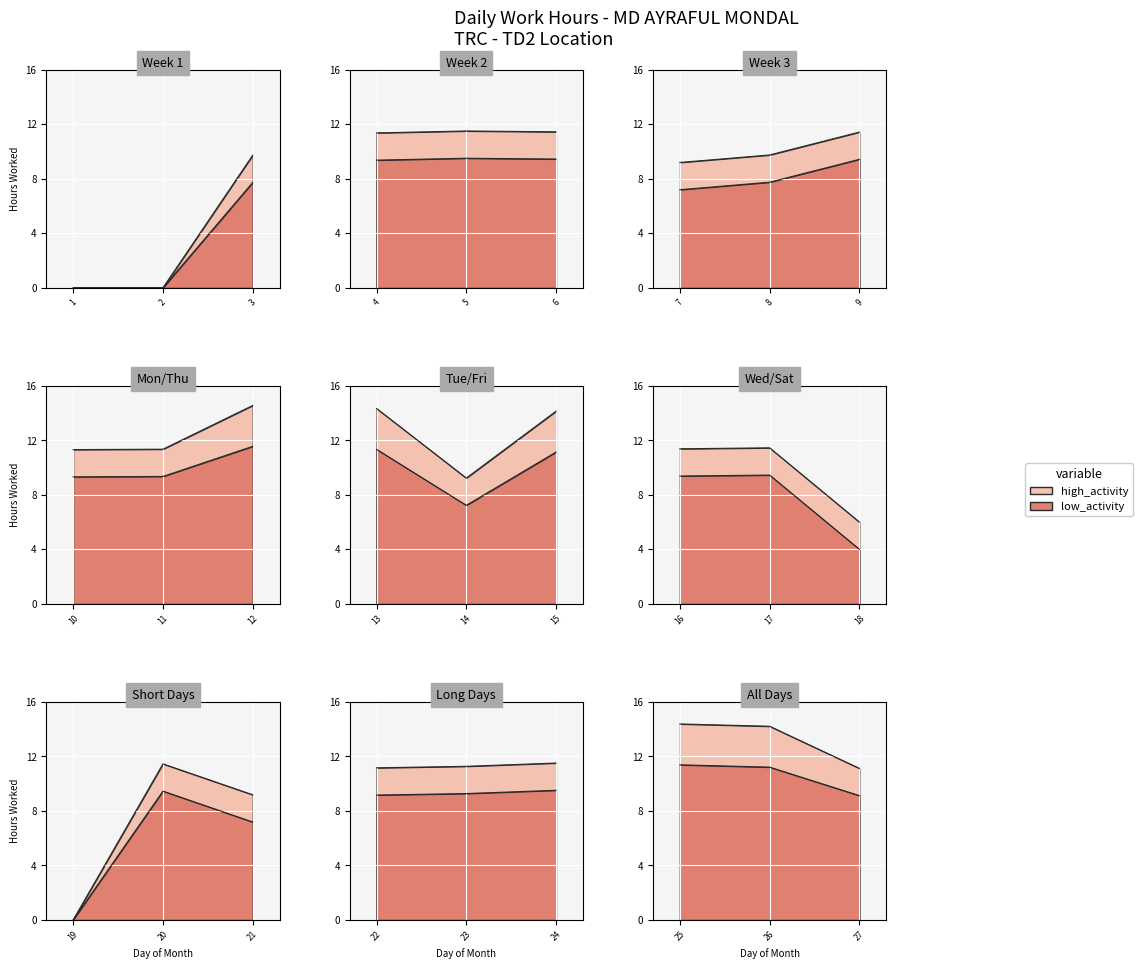

How many series are shown in this chart?

2